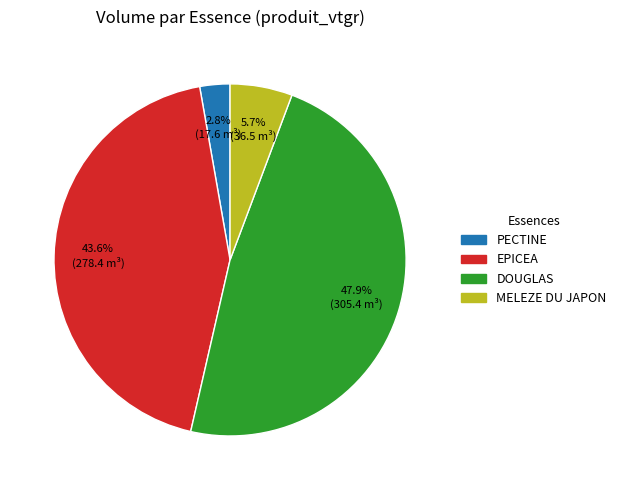

Is there a majority slice in this chart?

No